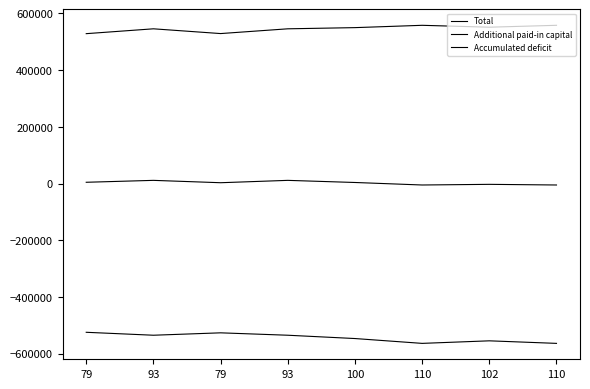

What is the label of the 3rd point from the right?

110